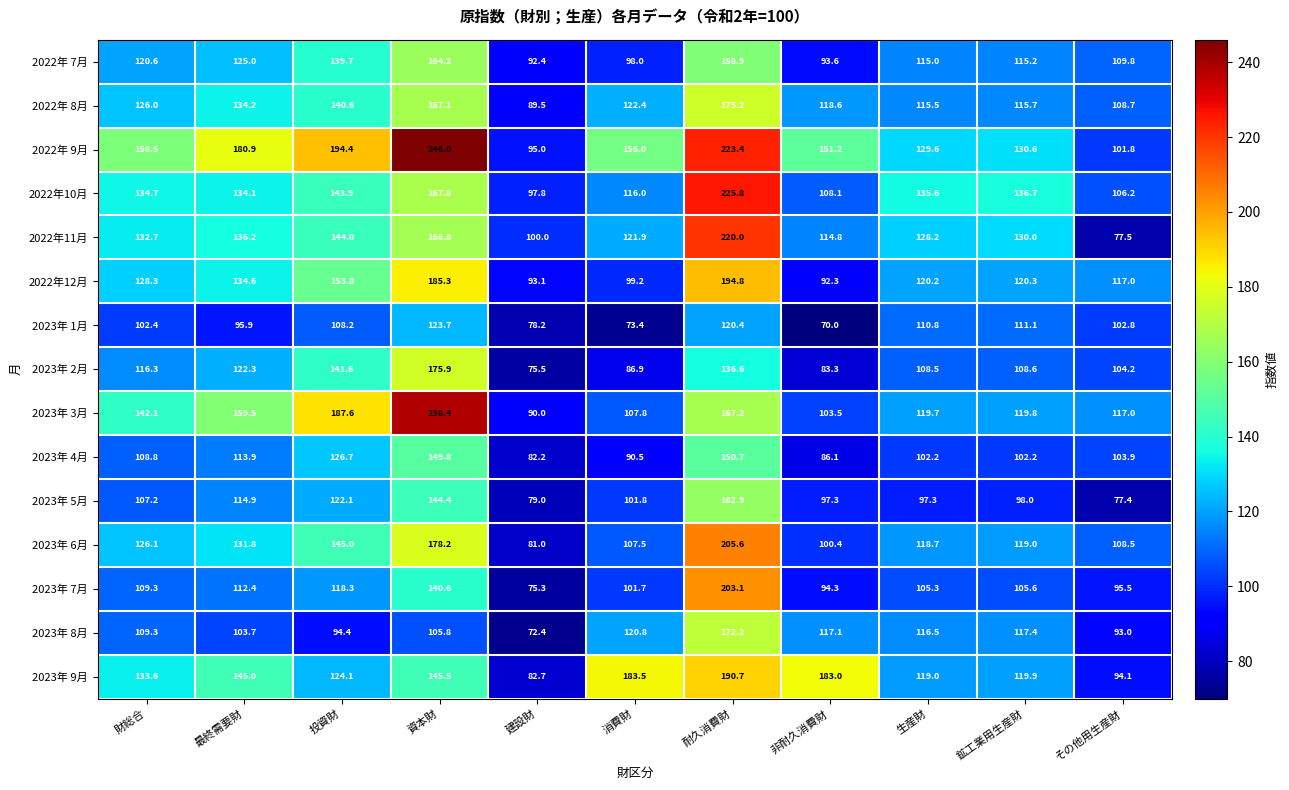

What is the sum of the 2023年 4月 values at 資本財 and 投資財?

276.5